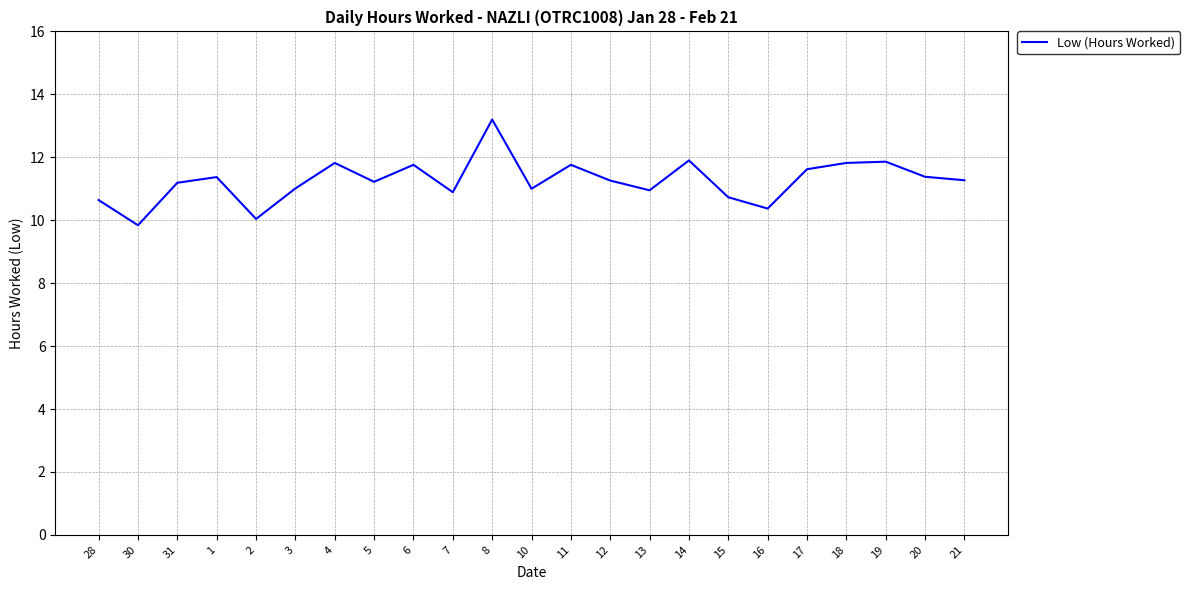

What position from the left is 8?

11